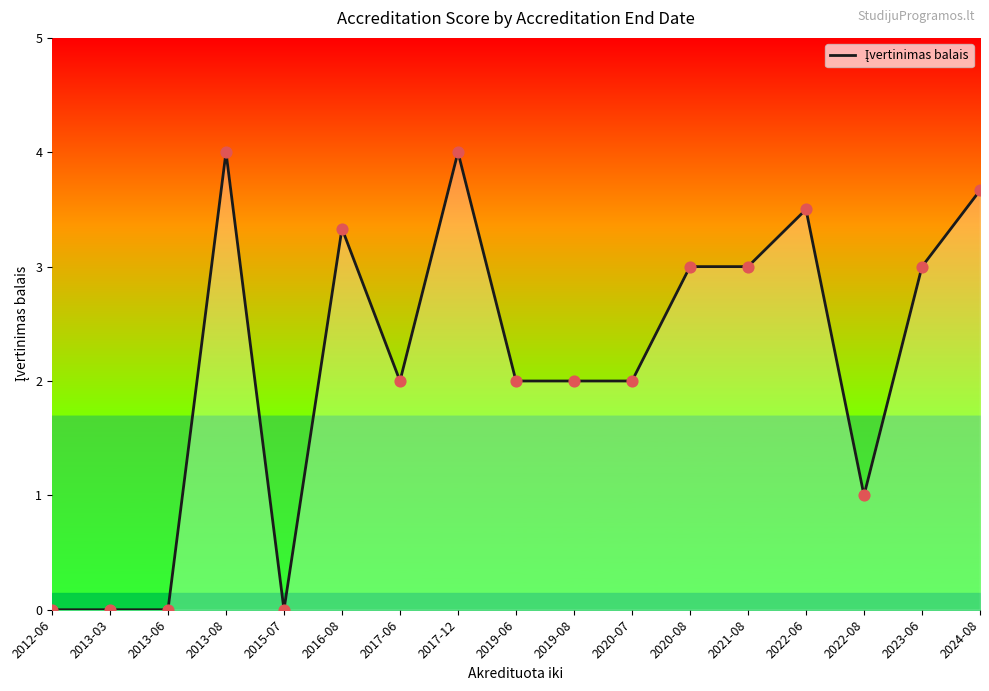

Between 2015-07 and 2019-06, which is larger?

2019-06